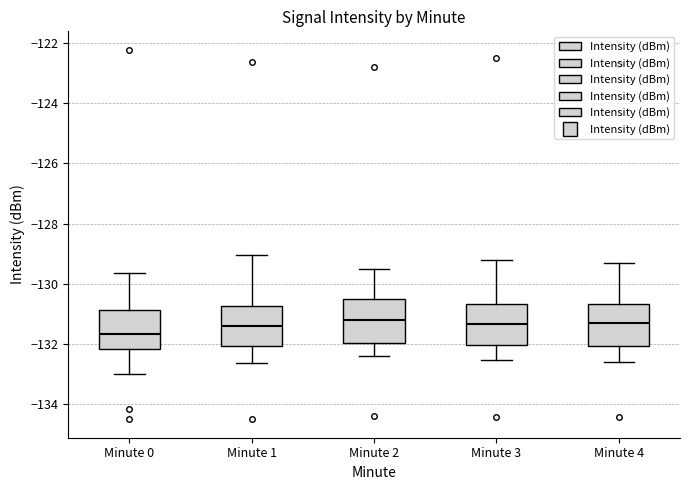

Where is the upper edge of the box for Minute 3 on the y-axis? The values are not printed on the chart, so give them approximately, as read against the axis.

-130.6